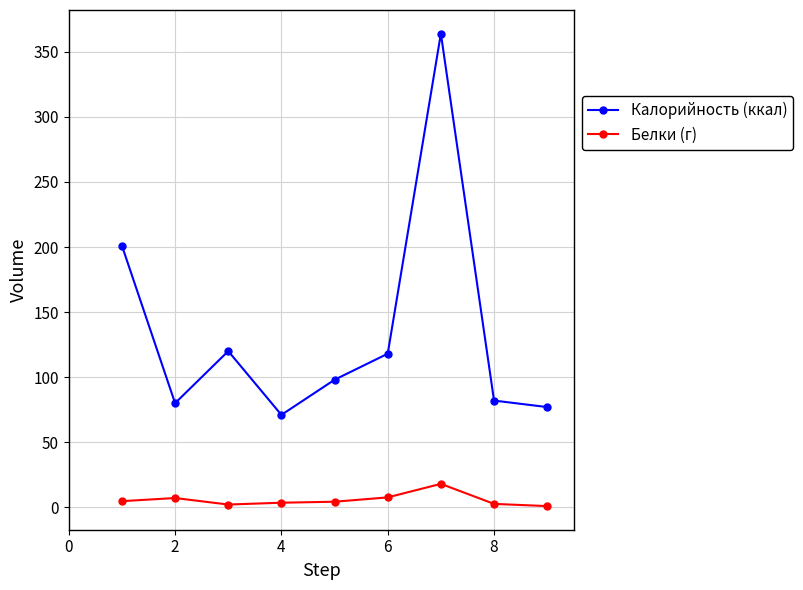

True or false: Белки (г) and Калорийность (ккал) cross at least once.

False